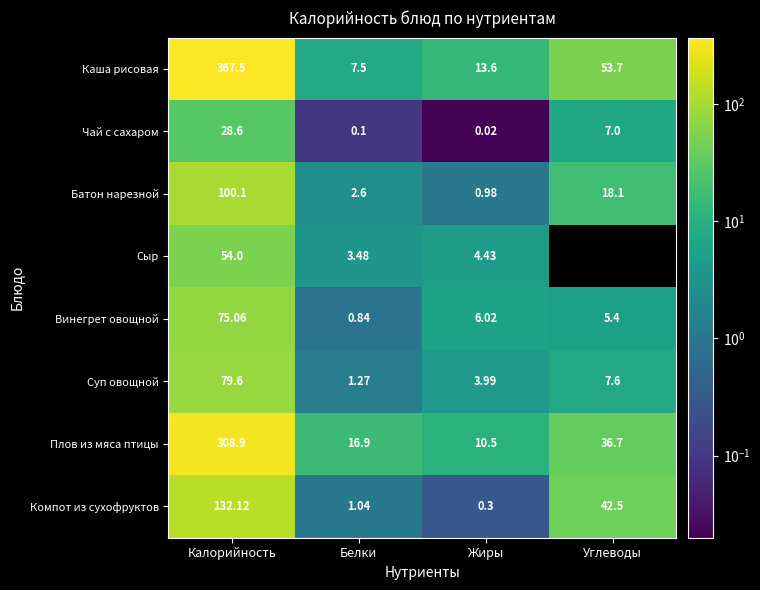

Is it true that Компот из сухофруктов equals 42.5 at Углеводы?

True